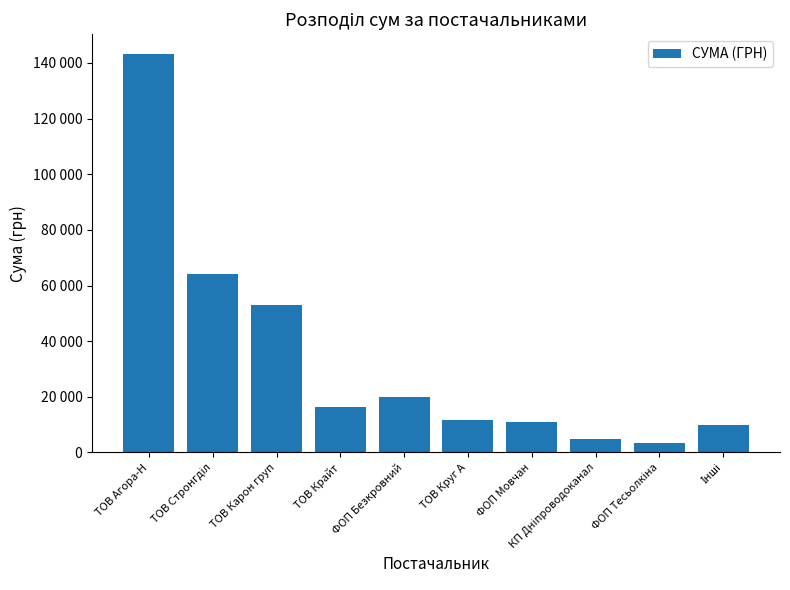

At which label is the value closest to 73278?

ТОВ Стронгділ